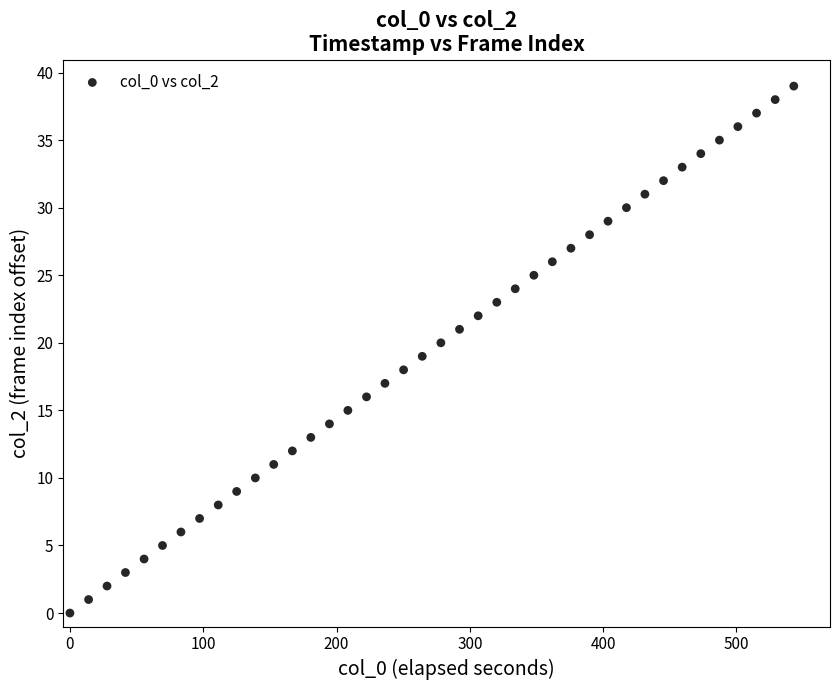

What is the range of Y values (max minus min)?

39